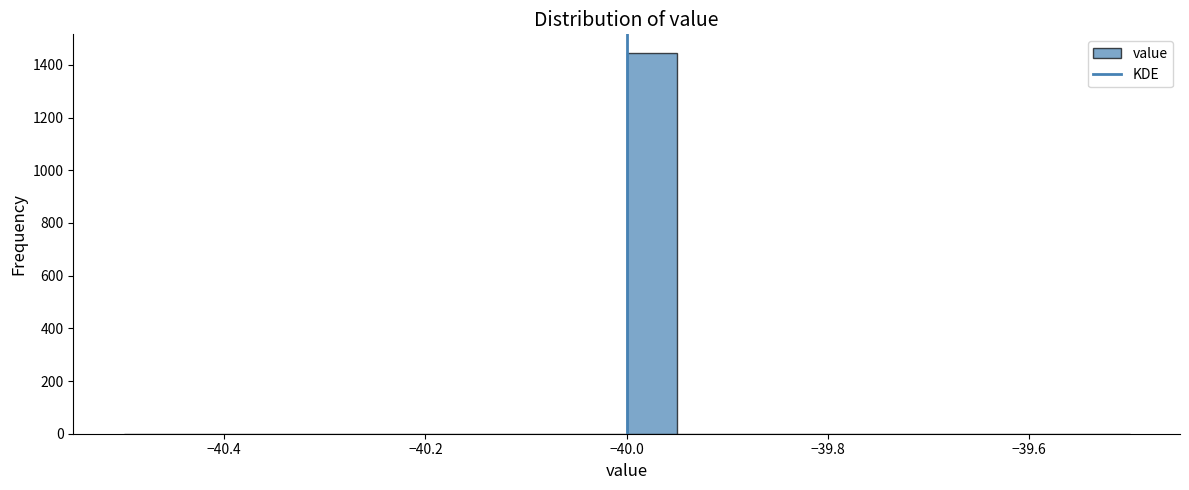

Around what value on the x-axis is the tallest bar? Give the approximate position of its centre, as read against the axis.

-39.98